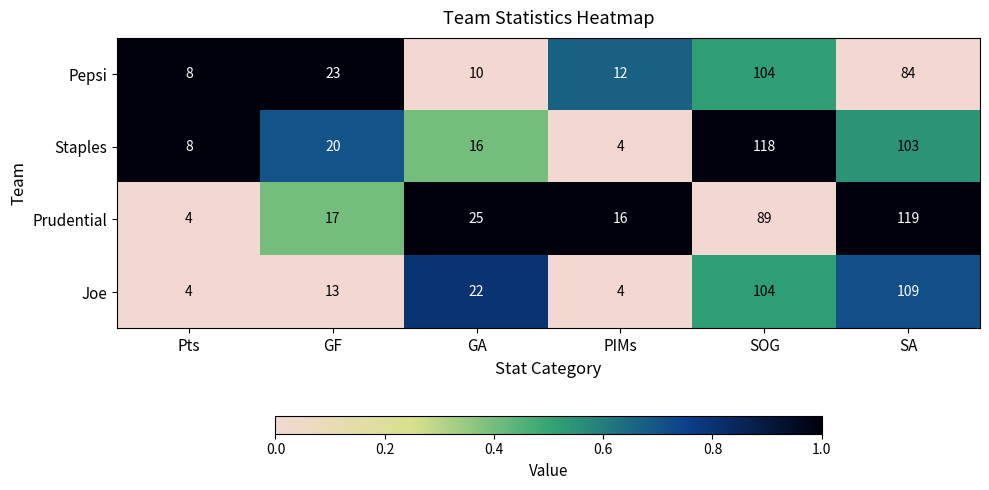

Reading right to left, extract all data points from this chart.

Pepsi: SA=84	SOG=104	PIMs=12	GA=10	GF=23	Pts=8
Staples: SA=103	SOG=118	PIMs=4	GA=16	GF=20	Pts=8
Prudential: SA=119	SOG=89	PIMs=16	GA=25	GF=17	Pts=4
Joe: SA=109	SOG=104	PIMs=4	GA=22	GF=13	Pts=4